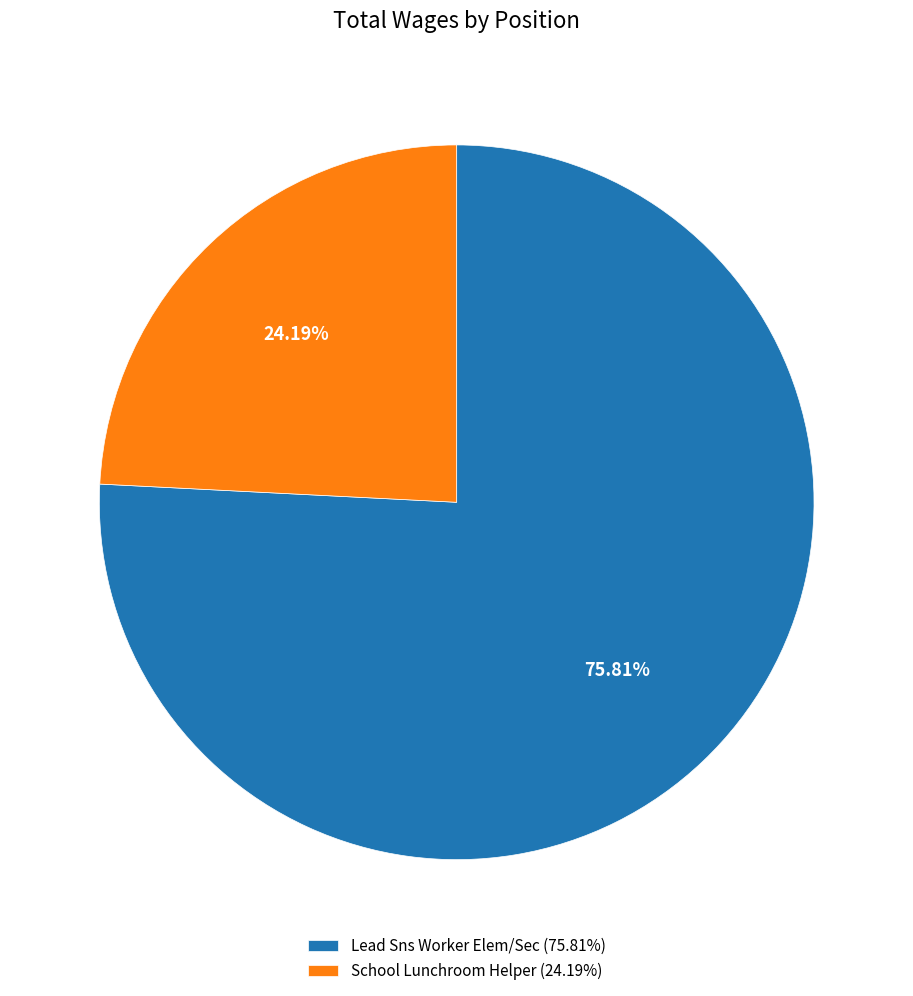

What percentage is the Lead Sns Worker Elem/Sec slice, to the nearest percent?

76%